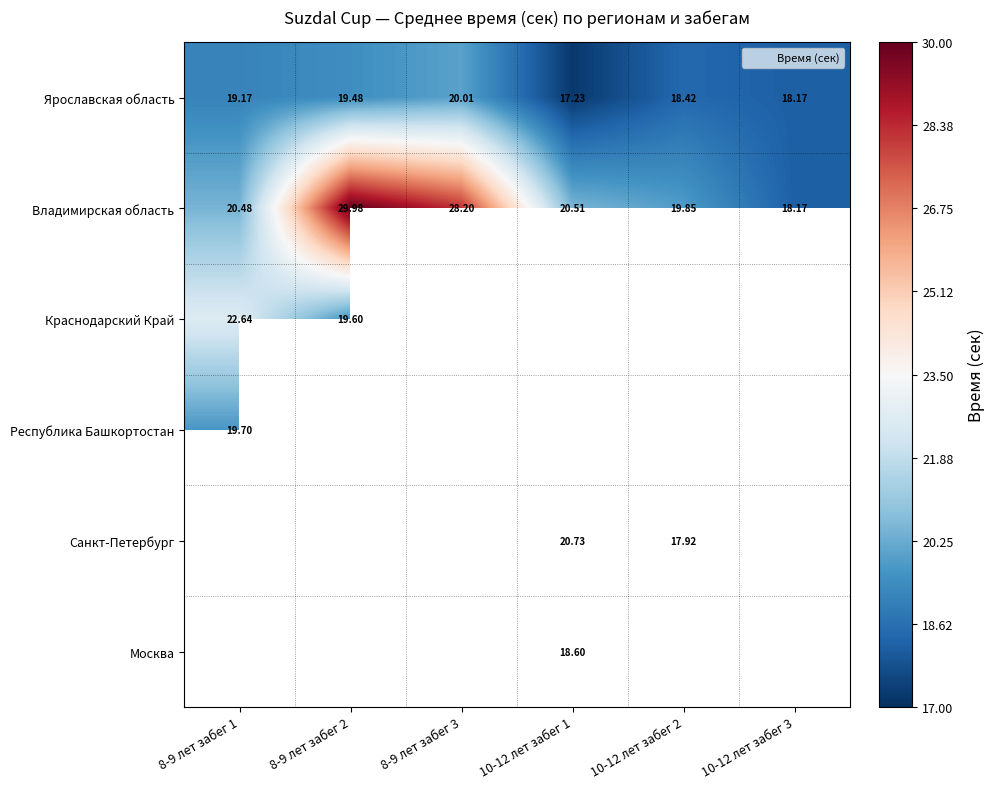

At how many categories does at least one series exceed 25?

2